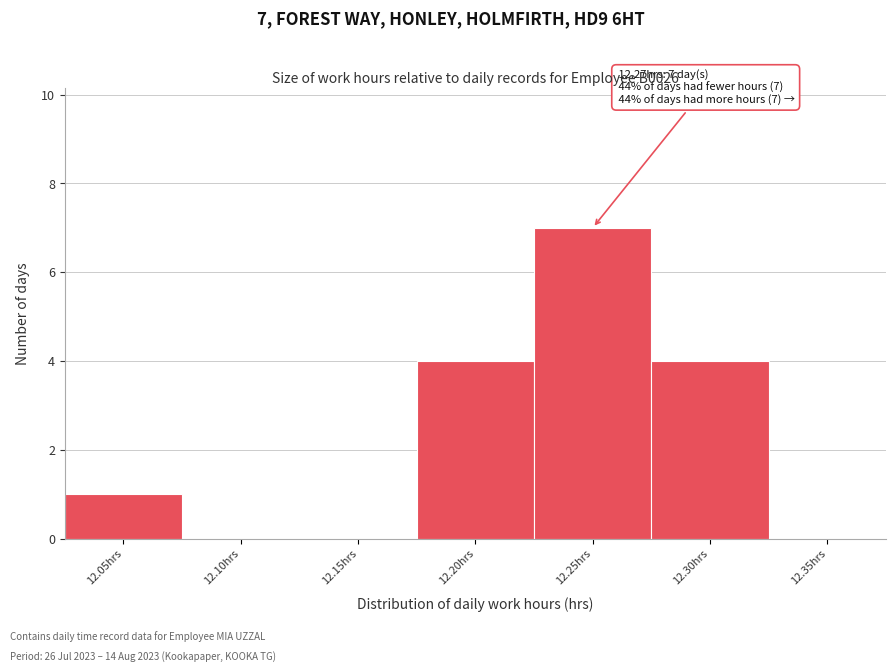

Reading left to right, extract all data points from this chart.

12.05hrs=1	12.10hrs=0	12.15hrs=0	12.20hrs=4	12.25hrs=7	12.30hrs=4	12.35hrs=0